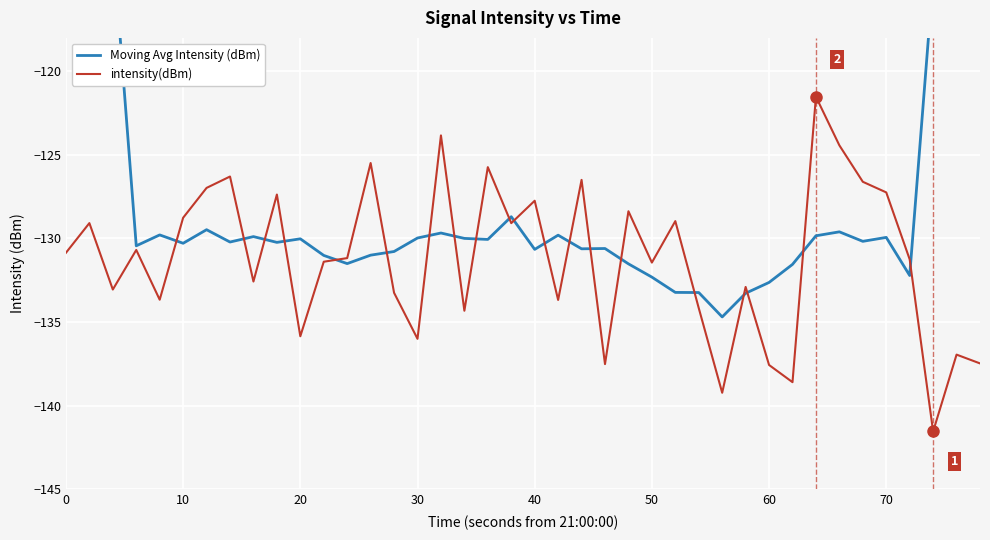

How many categories are shown in the chart?

40